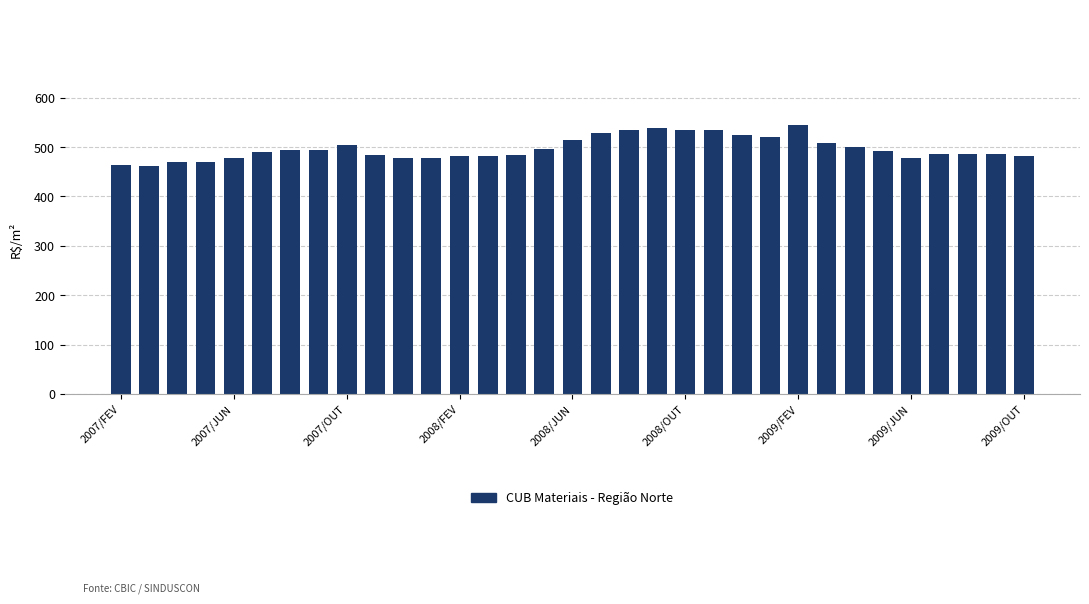

What is the minimum value shown in the chart?

461.2